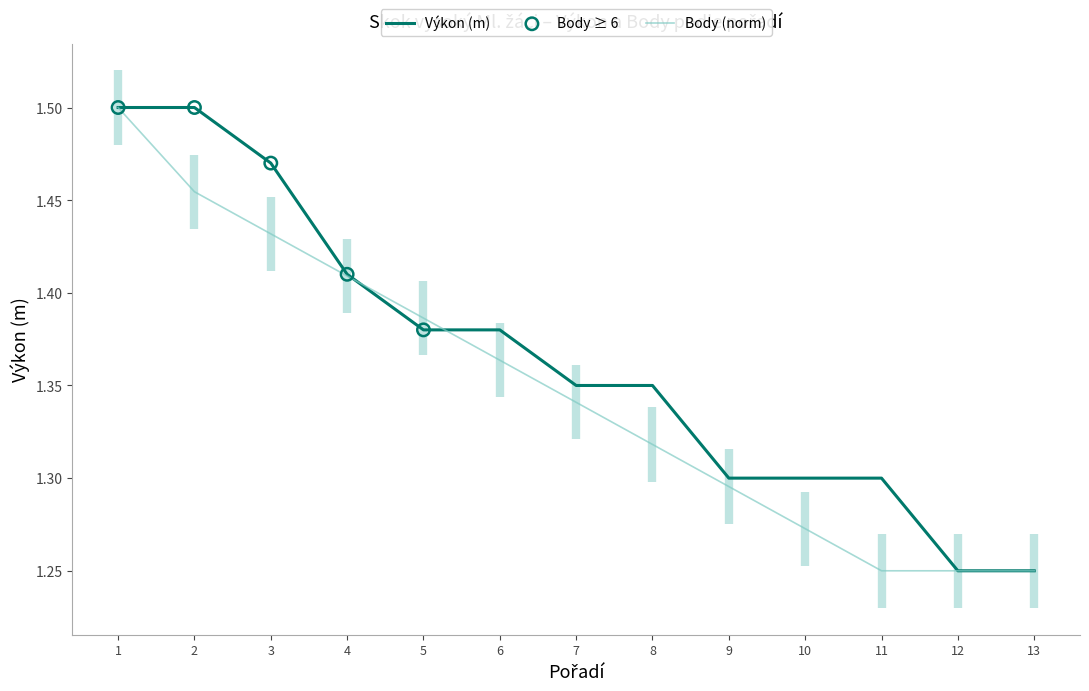

Is it true that Body (norm) equals 1.5 at 1?

True